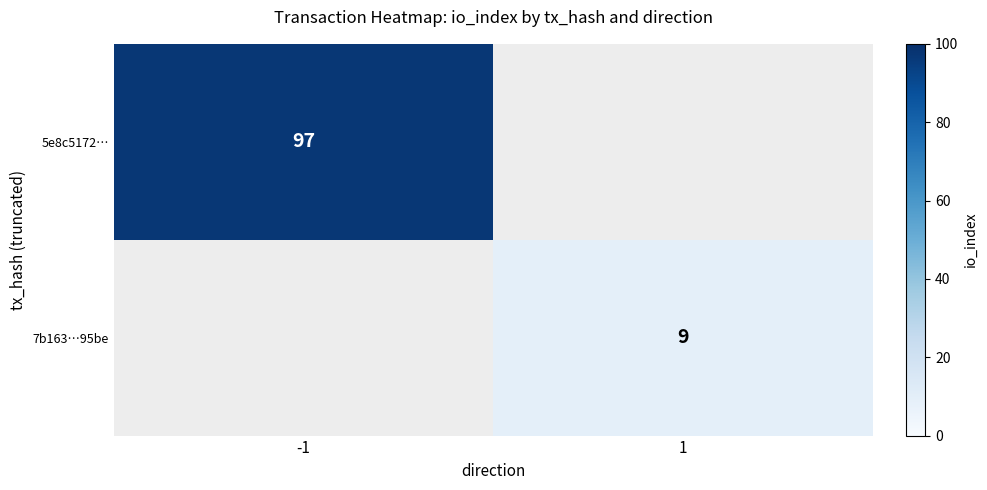

Is it true that 5e8c5172… equals 97 at -1?

True